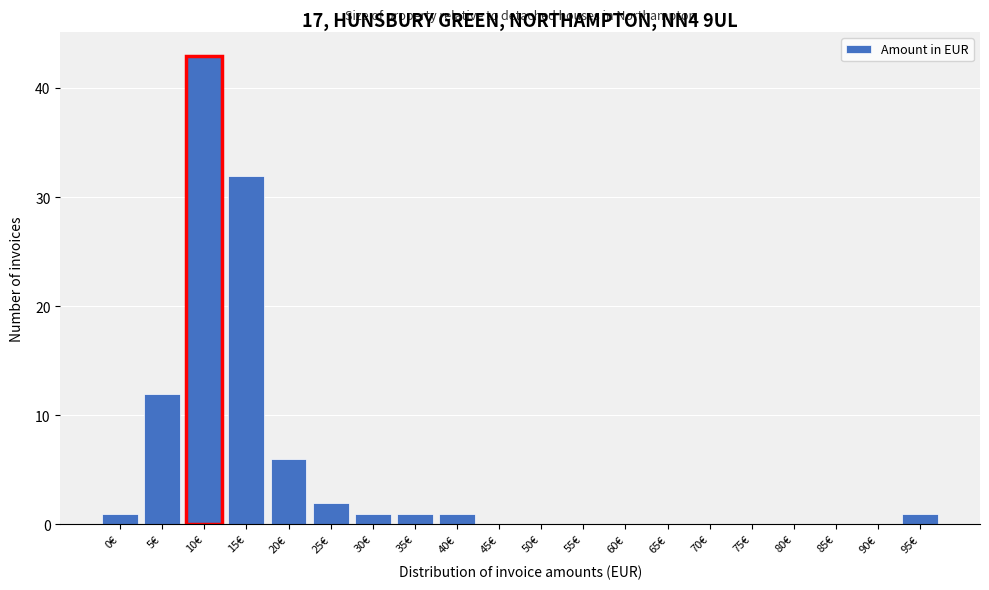

Reading right to left, what are all the values shown in this chart?

95€=1	90€=0	85€=0	80€=0	75€=0	70€=0	65€=0	60€=0	55€=0	50€=0	45€=0	40€=1	35€=1	30€=1	25€=2	20€=6	15€=32	10€=43	5€=12	0€=1